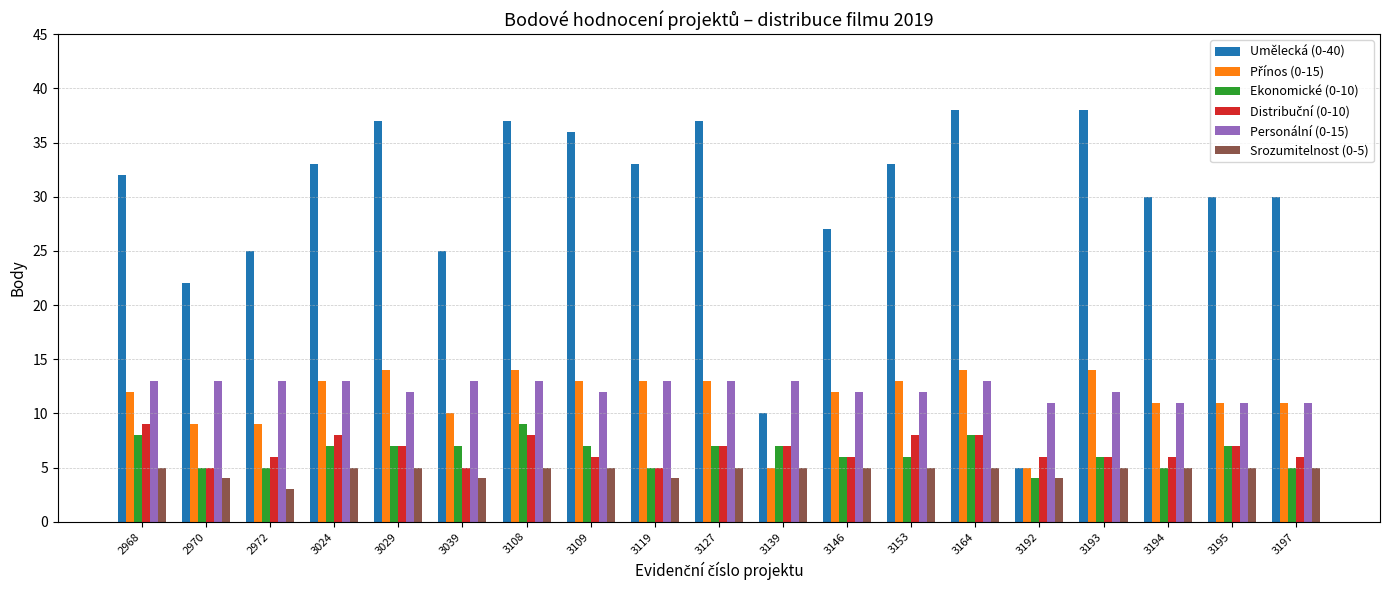

Which series has the widest spread of values?

Umělecká (0-40)